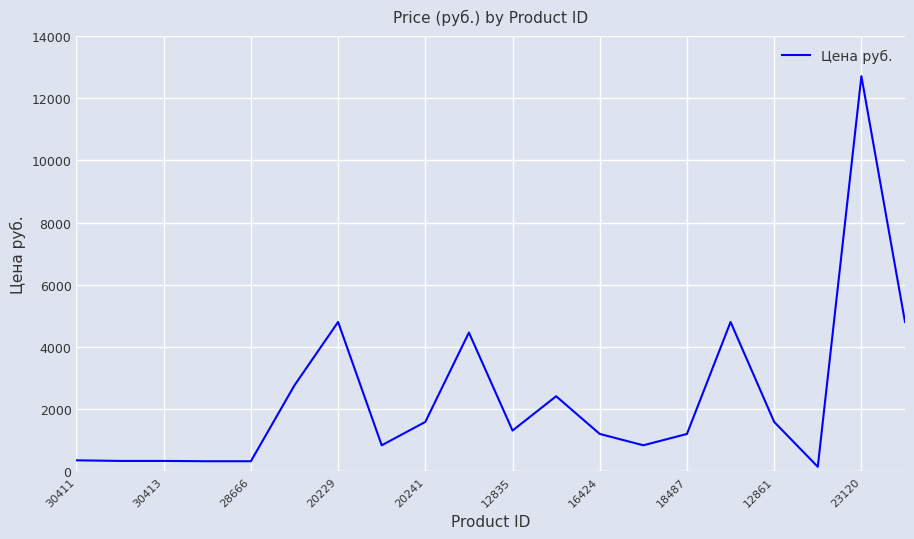

What is the difference between the maximum and minimum values?

12562.0